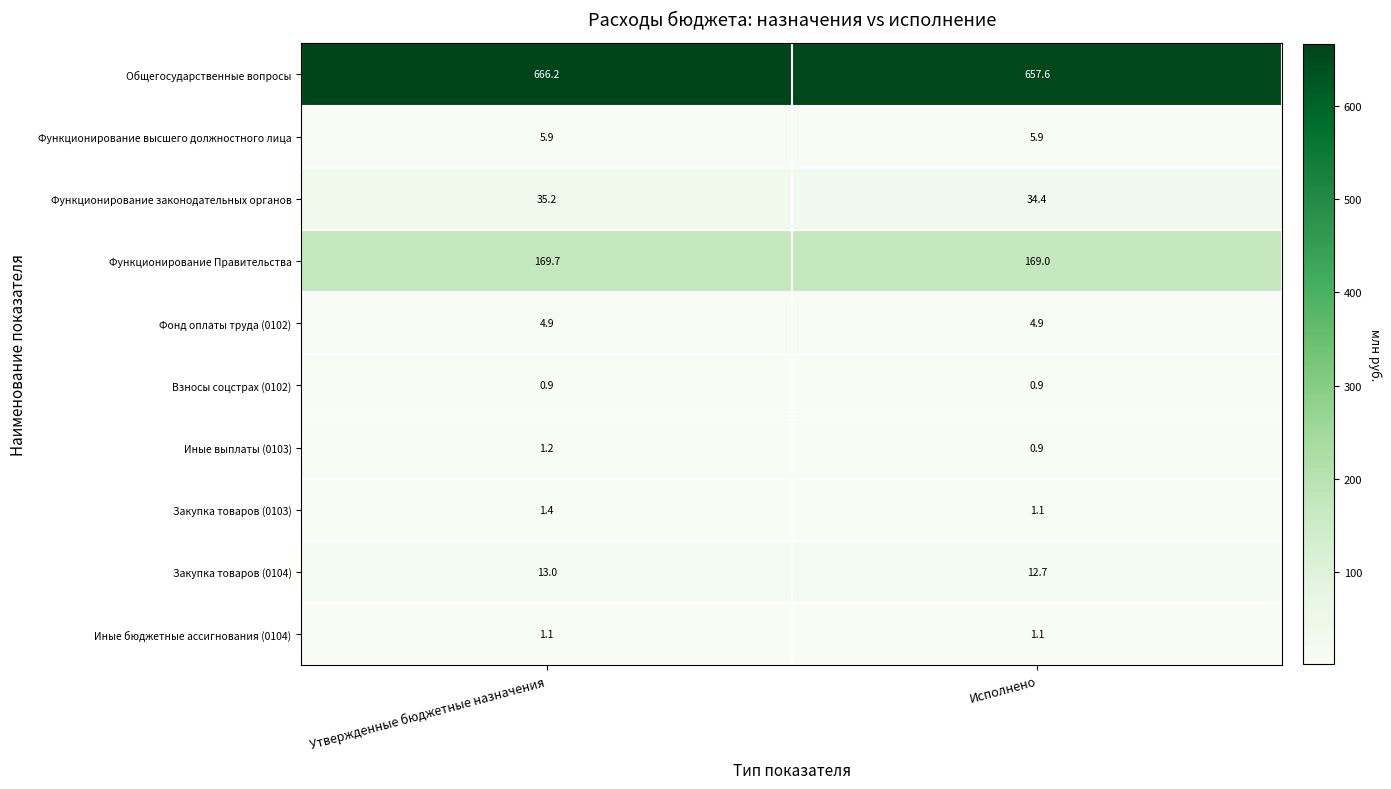

How many series are shown in this chart?

10